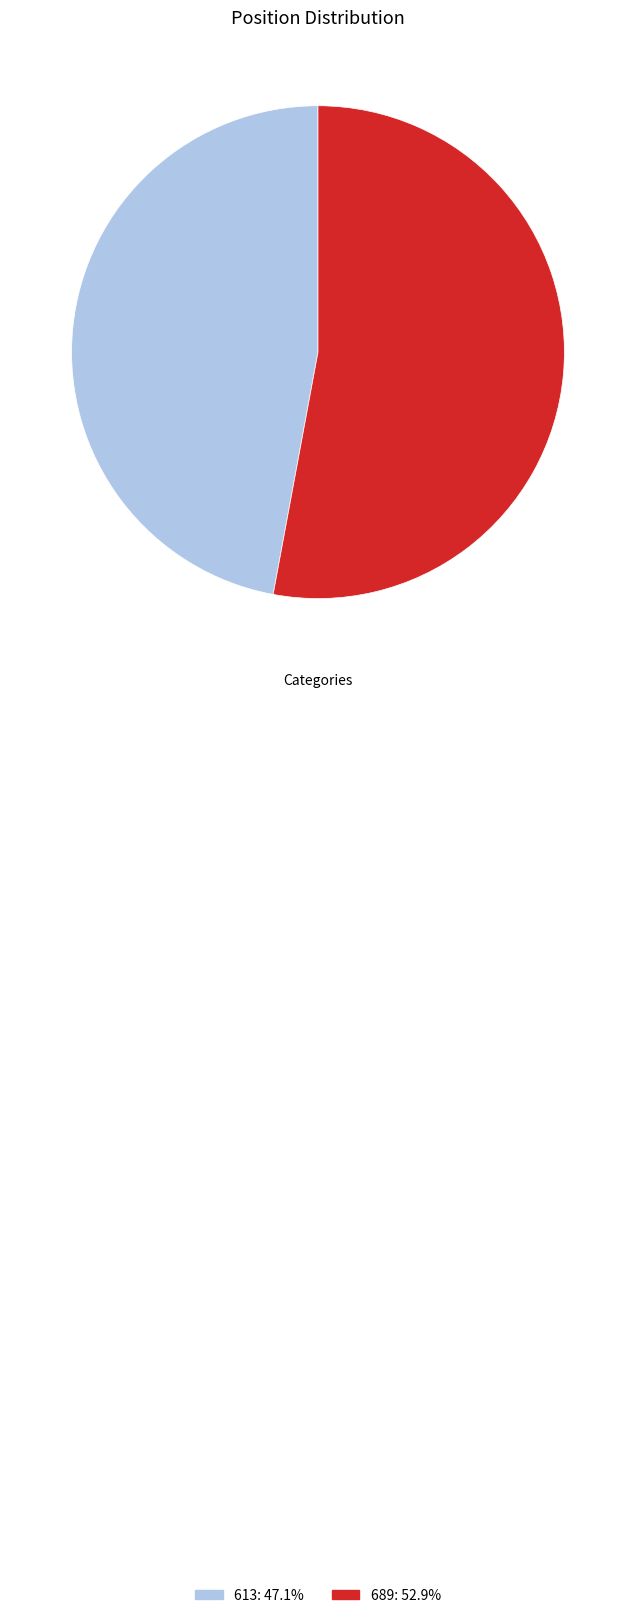

Combined, do 613 and 689 account for over 50%?

Yes